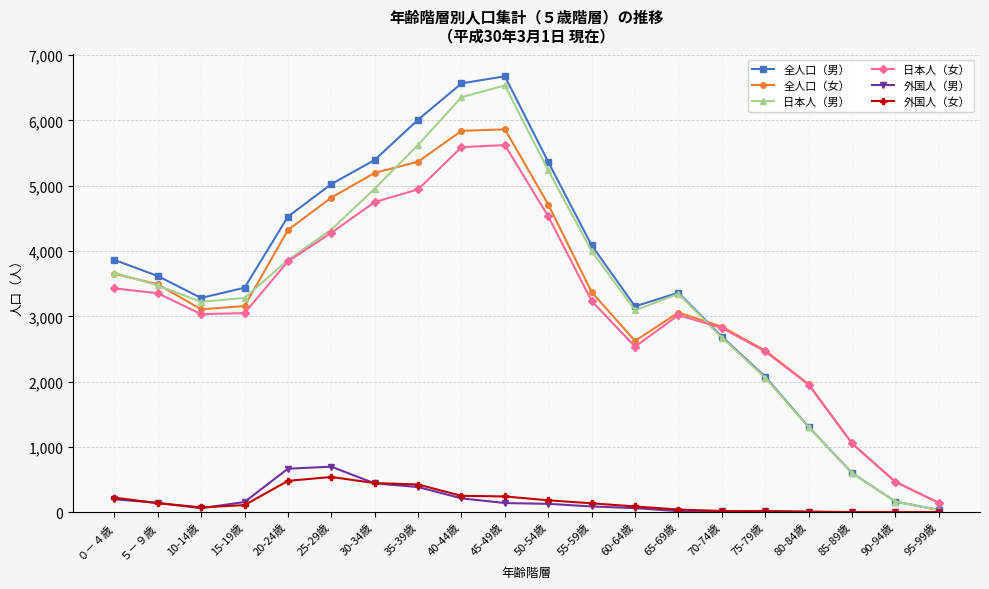

What is the maximum value for 全人口（男）?

6676